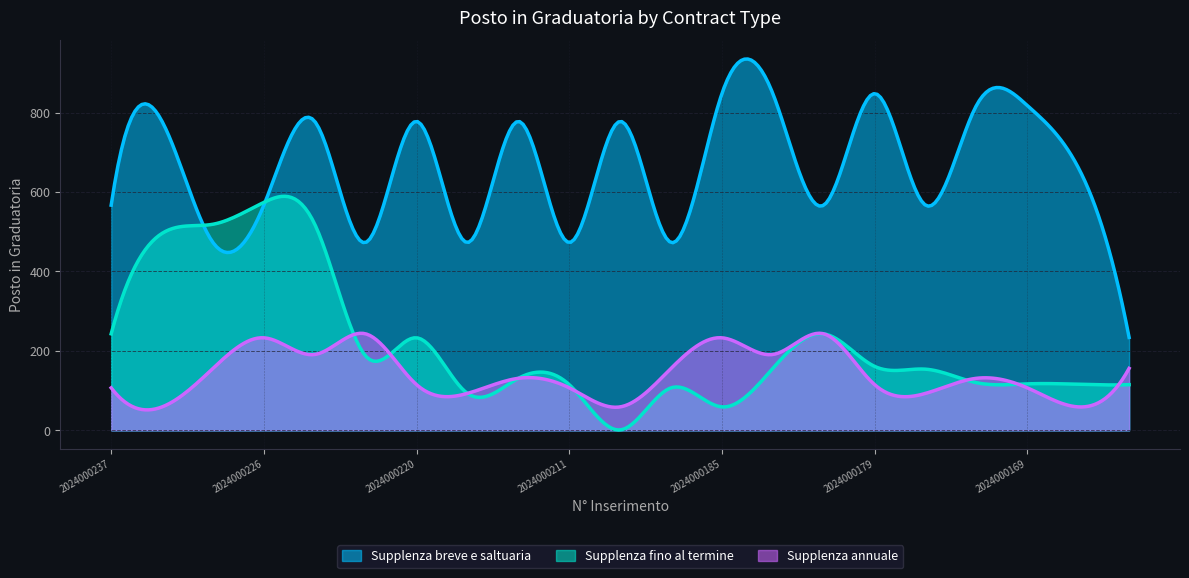

True or false: Supplenza fino al termine has a value of 120 at 2024000175.

True